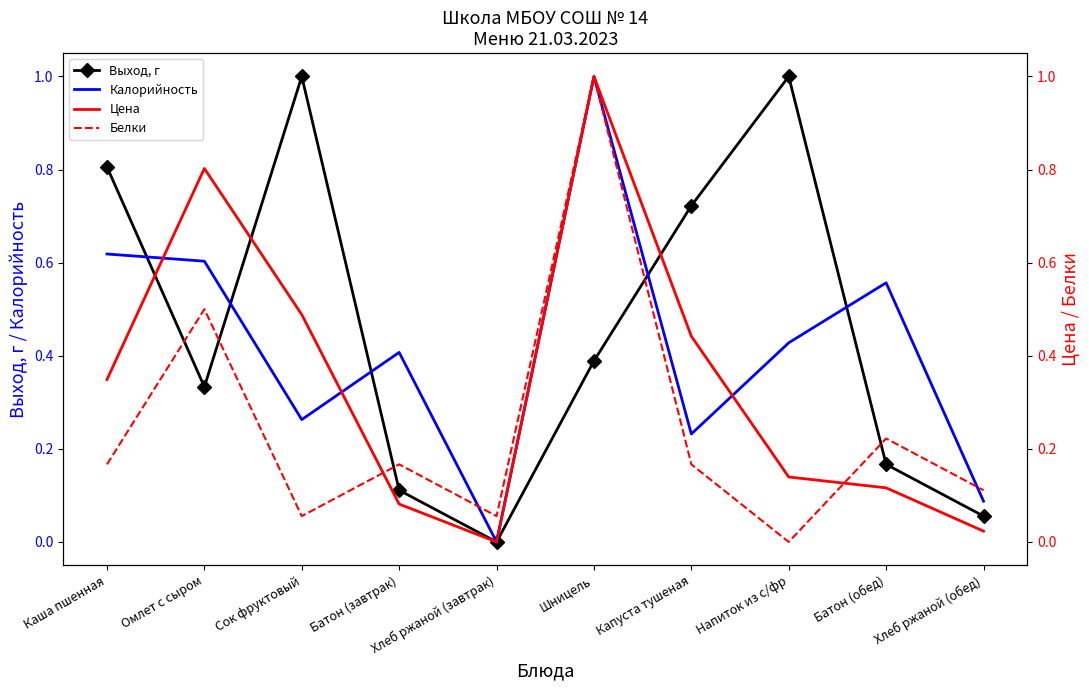

Between which two adjacent categories do Выход, г and Калорийность first intersect?

Каша пшенная and Омлет с сыром